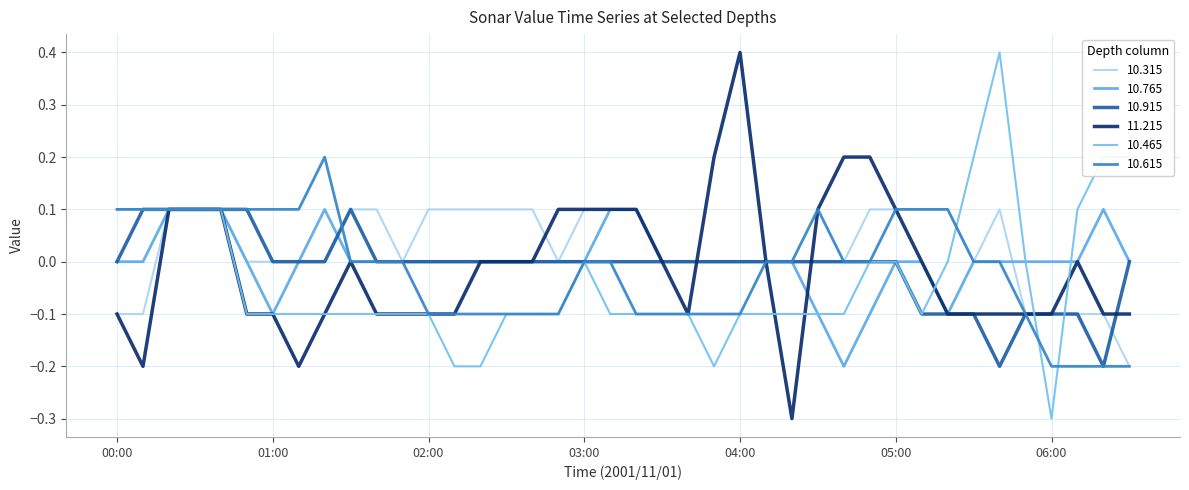

Which category has the highest value across all series?

04:00